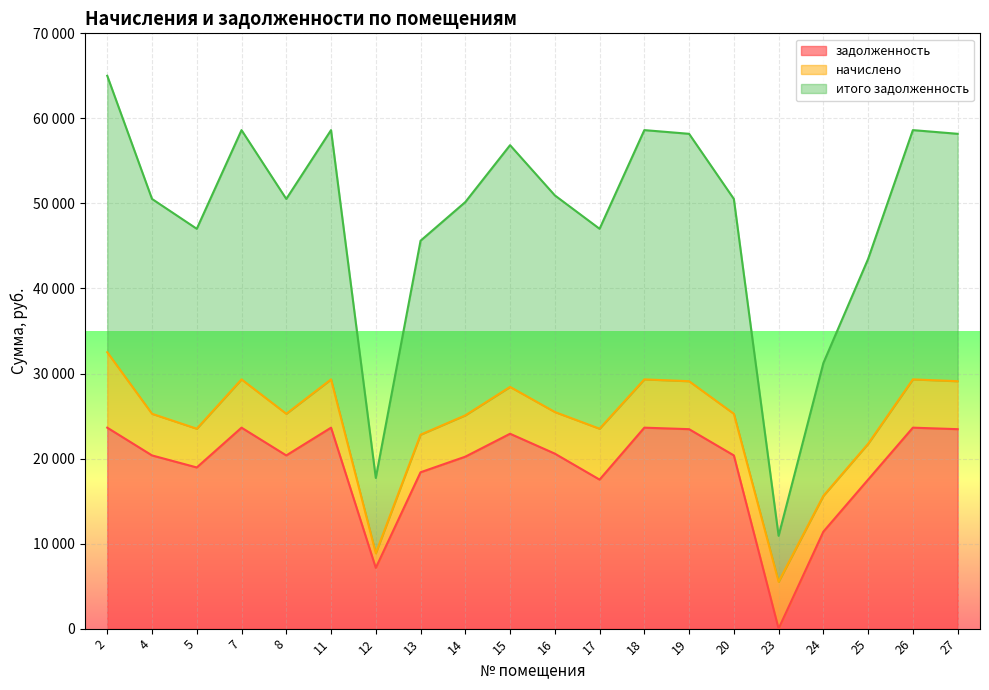

Which series has the largest total across all categories?

итого задолженность